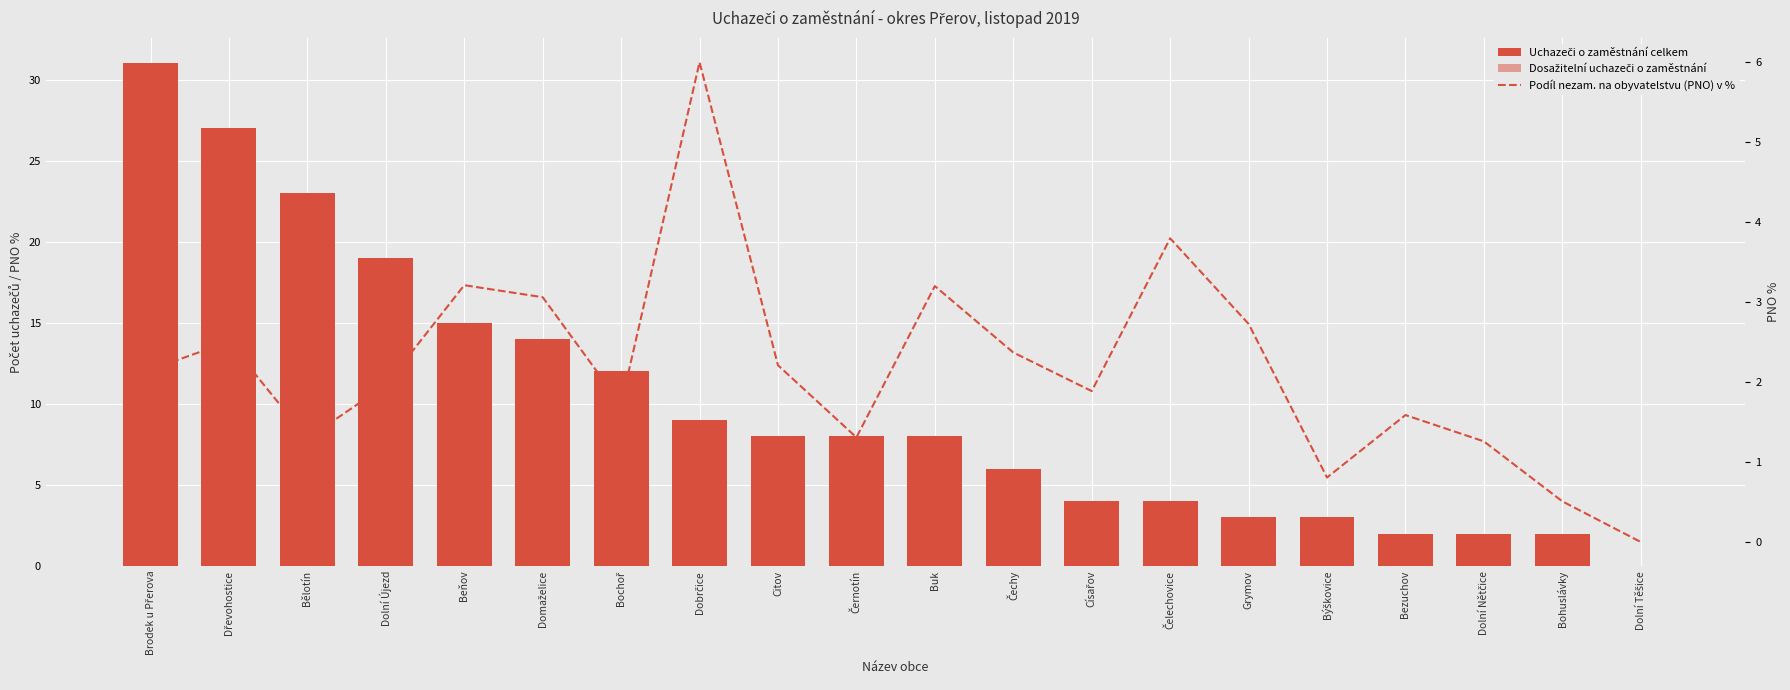

What are all the series names shown in the legend?

Uchazeči o zaměstnání celkem, Dosažitelní uchazeči o zaměstnání, Podíl nezam. na obyvatelstvu (PNO) v %